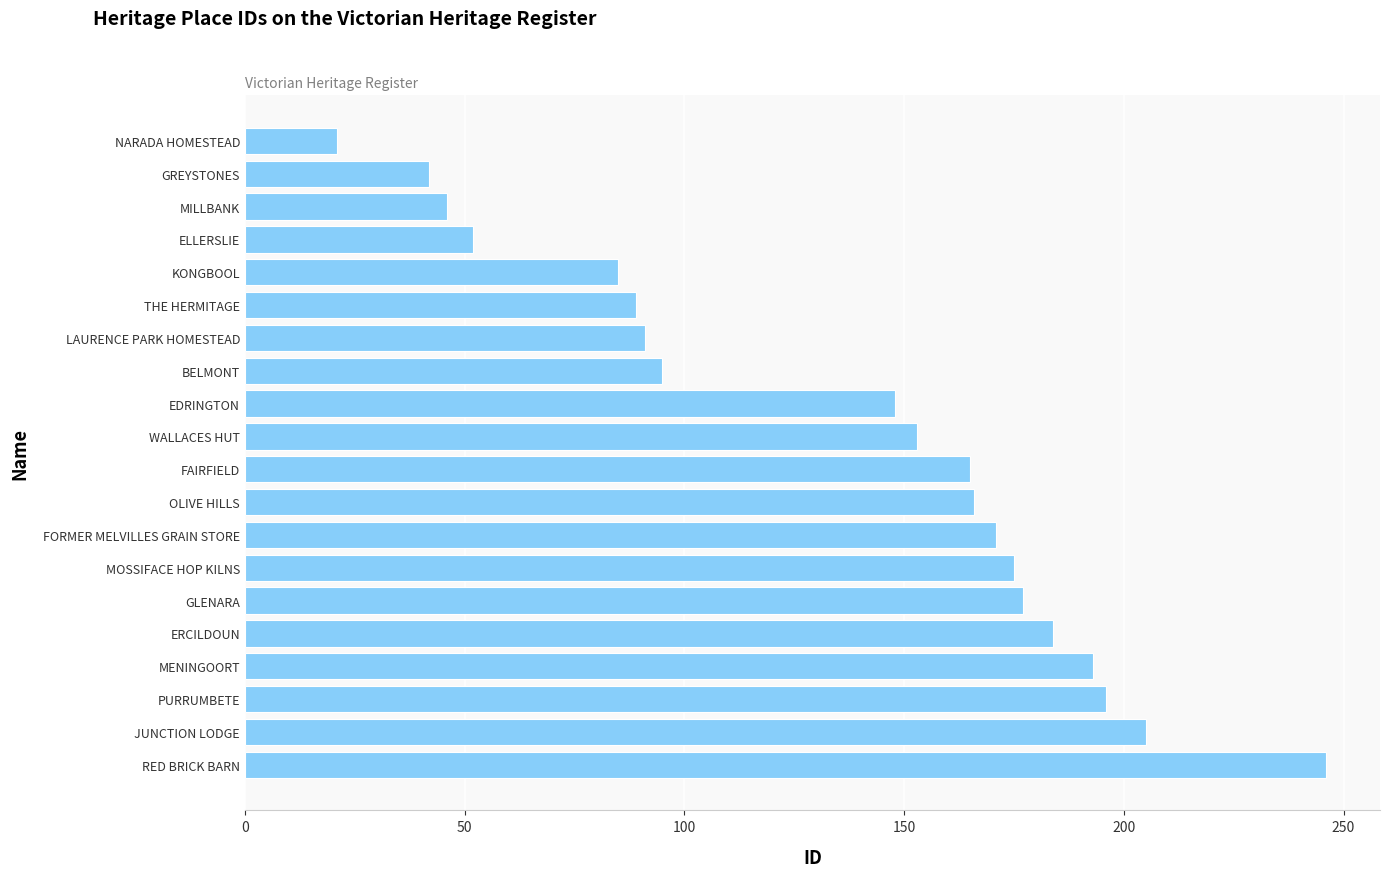

Where is the data nearest to the value 133?

EDRINGTON